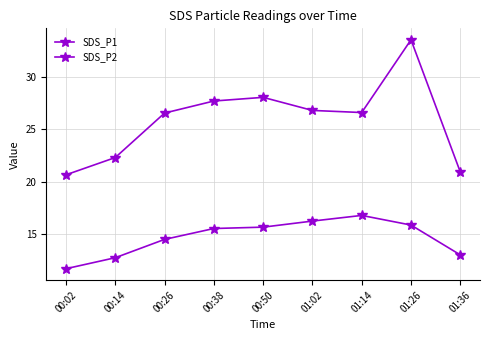

How many values in the SDS_P2 series exceed 15?

5